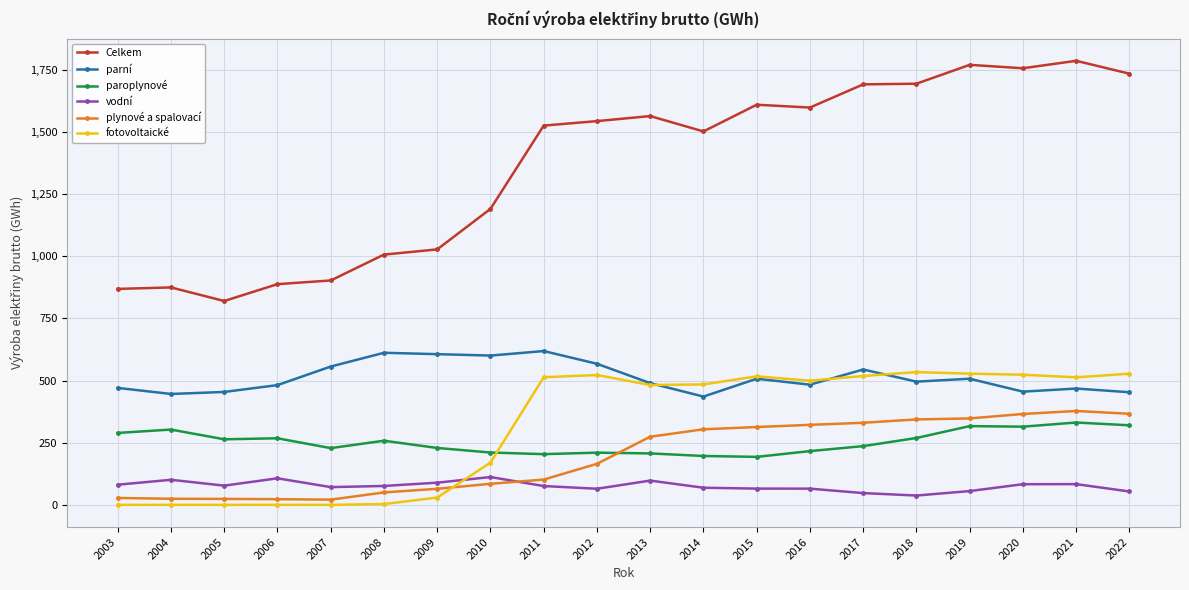

What is the greatest value displayed?

1786.2